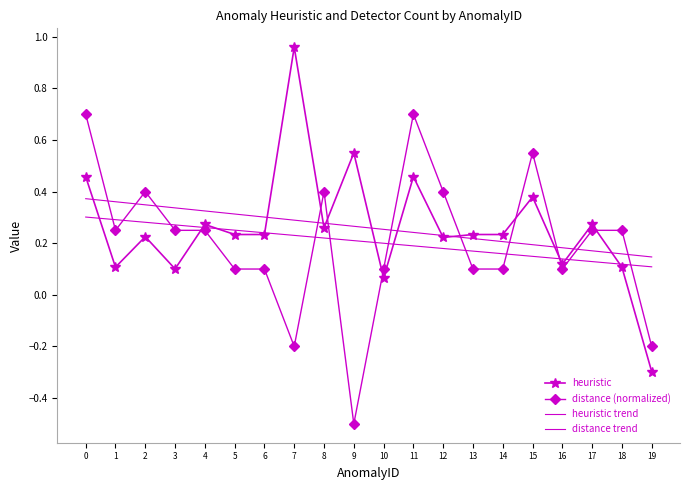

What is the value of the heuristic trend point at the 8th from the left?

0.3